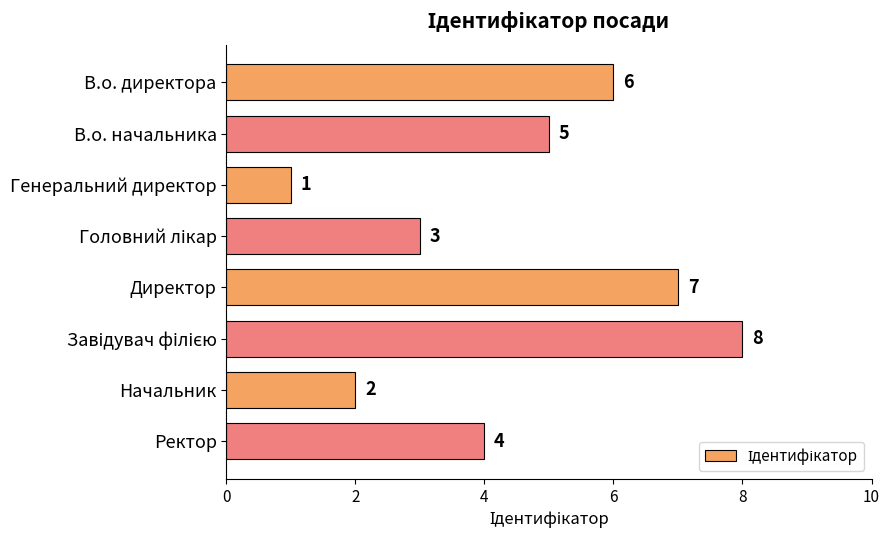

The value at Начальник is 1. True or false?

False